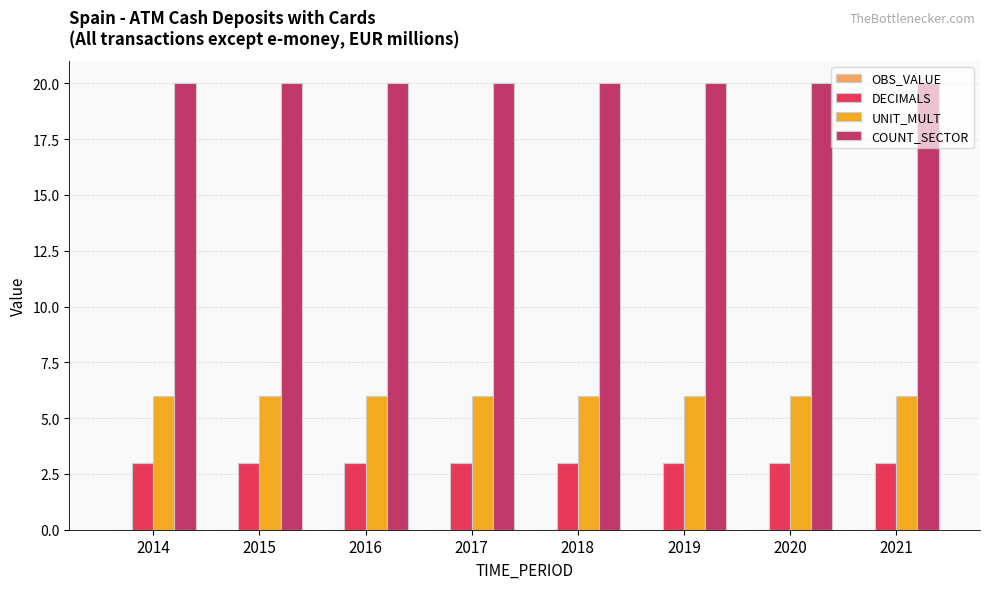

What is the total value across all series at 2017?

29